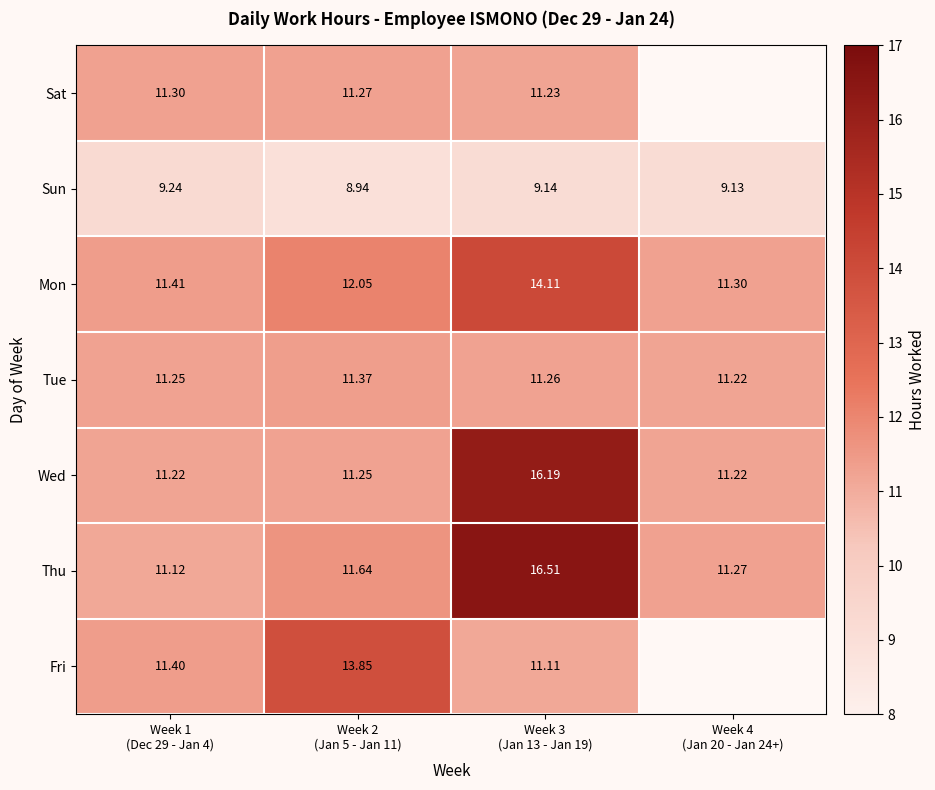

Which category has the lowest value across all series?

Week 2
(Jan 5 - Jan 11)